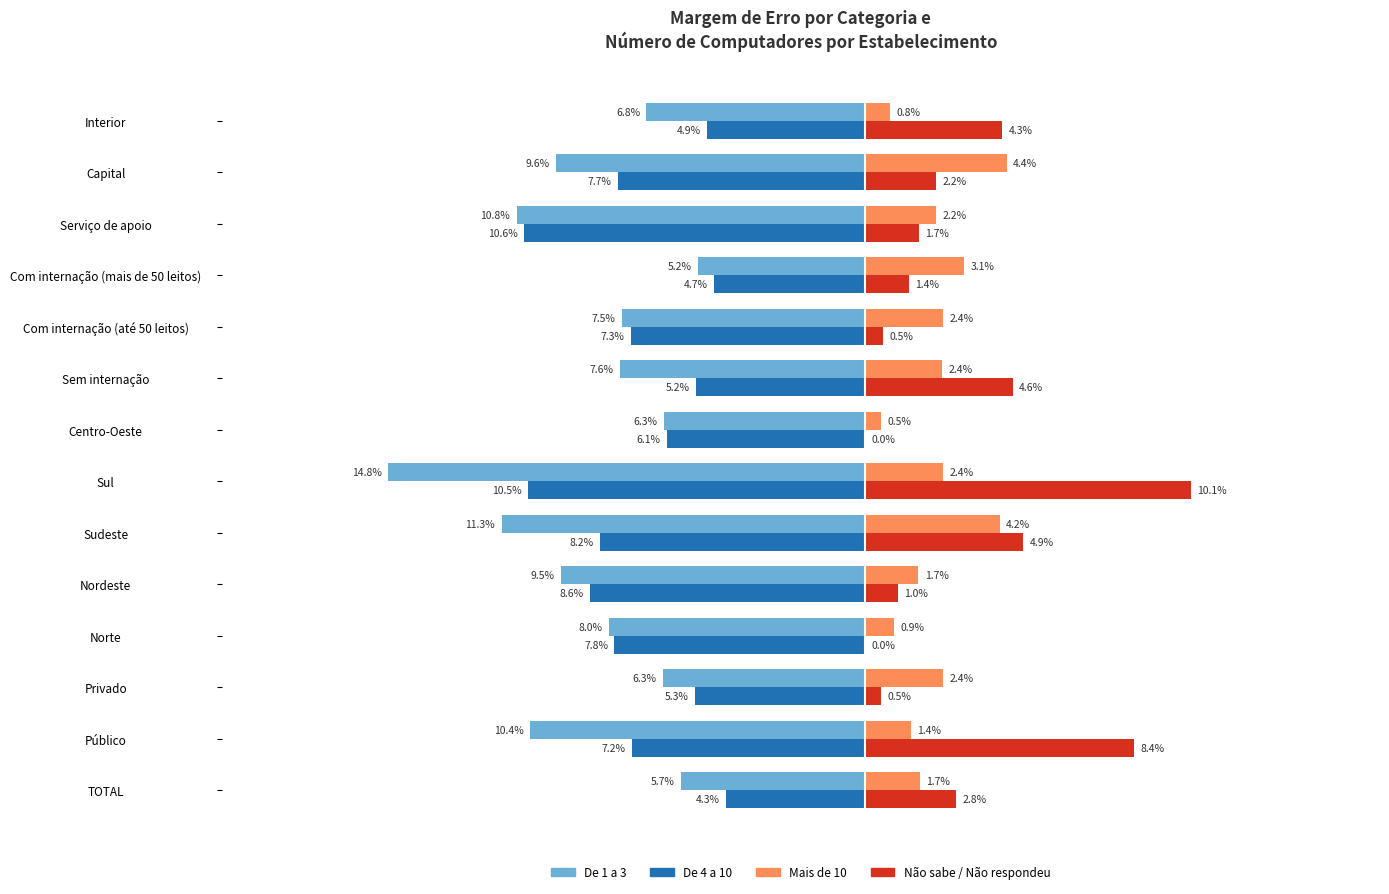

Is the value of De 4 a 10 at Público greater than the value of De 1 a 3 at Com internação (até 50 leitos)?

Yes